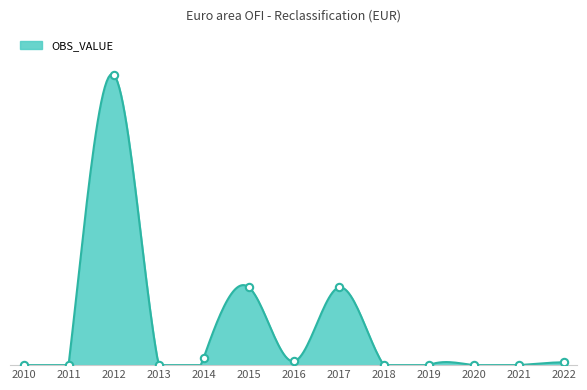

Between 2020 and 2013, which is larger?

2020